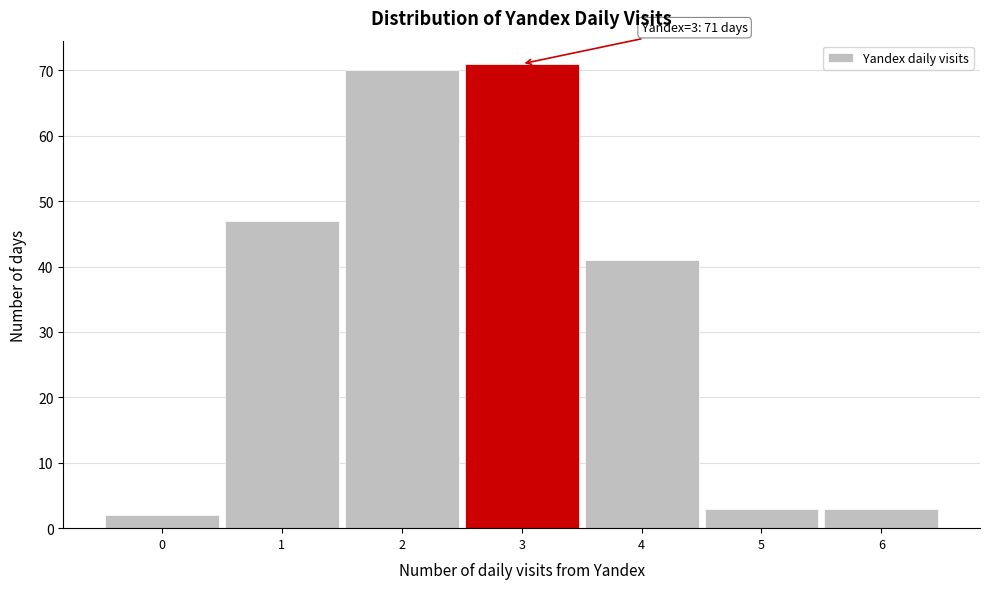

Over which range of the x-axis is the bar tallest?

2.5 to 3.5